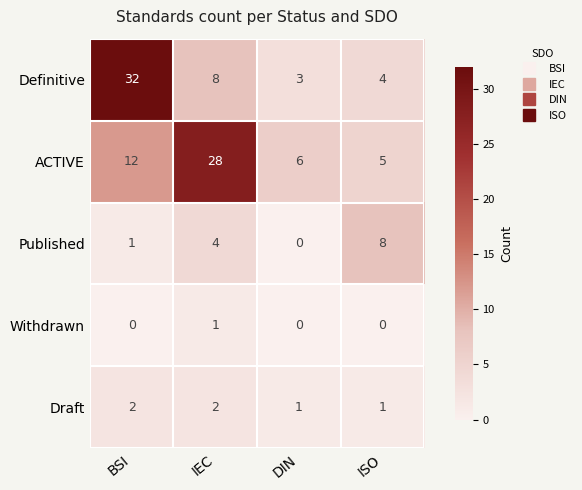

How many categories are shown in the chart?

4